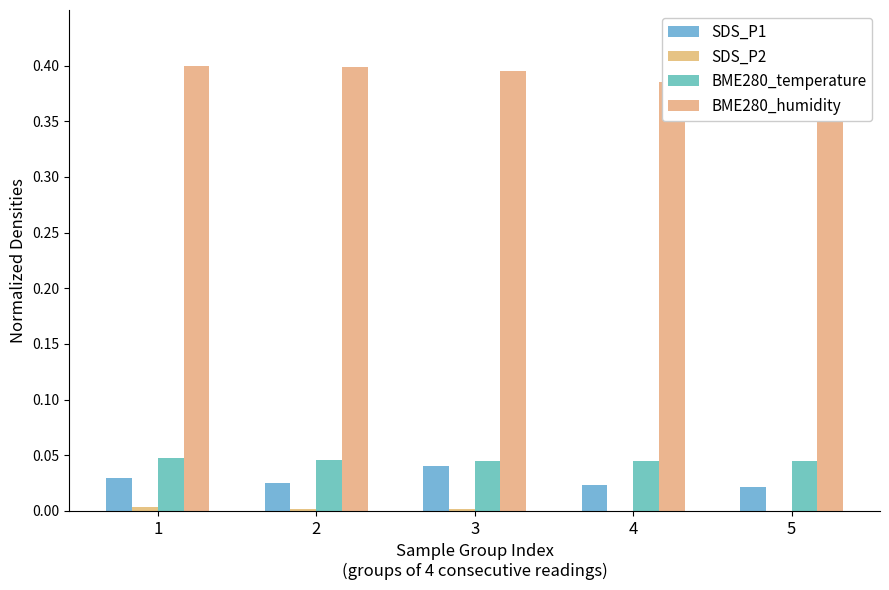

At which label does BME280_temperature reach its minimum?

5